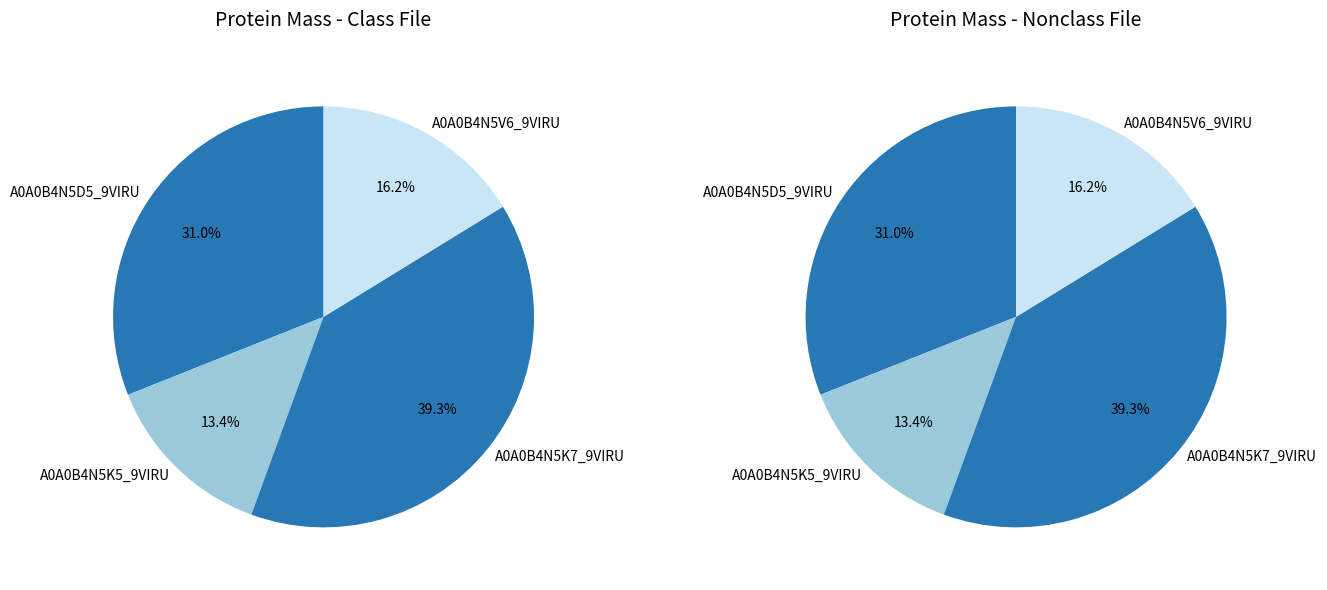

Which slice is the smallest?

A0A0B4N5K5_9VIRU